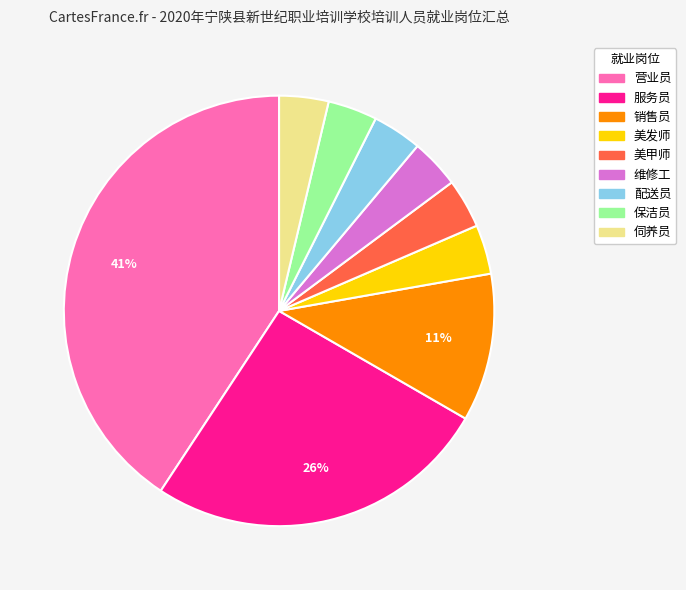

Is the sum of 配送员 and 服务员 greater than half?

No